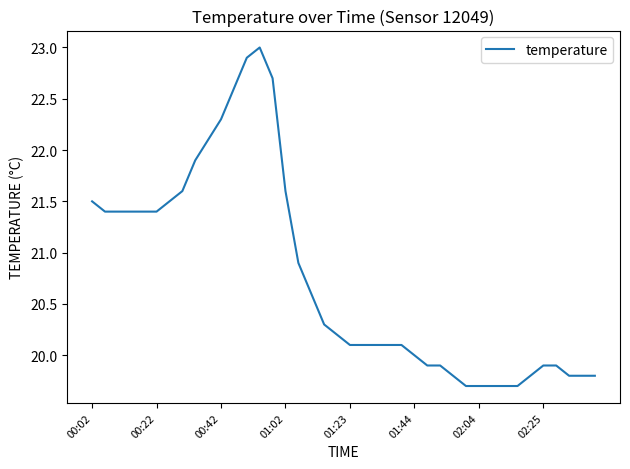

What is the smallest value displayed?

19.7